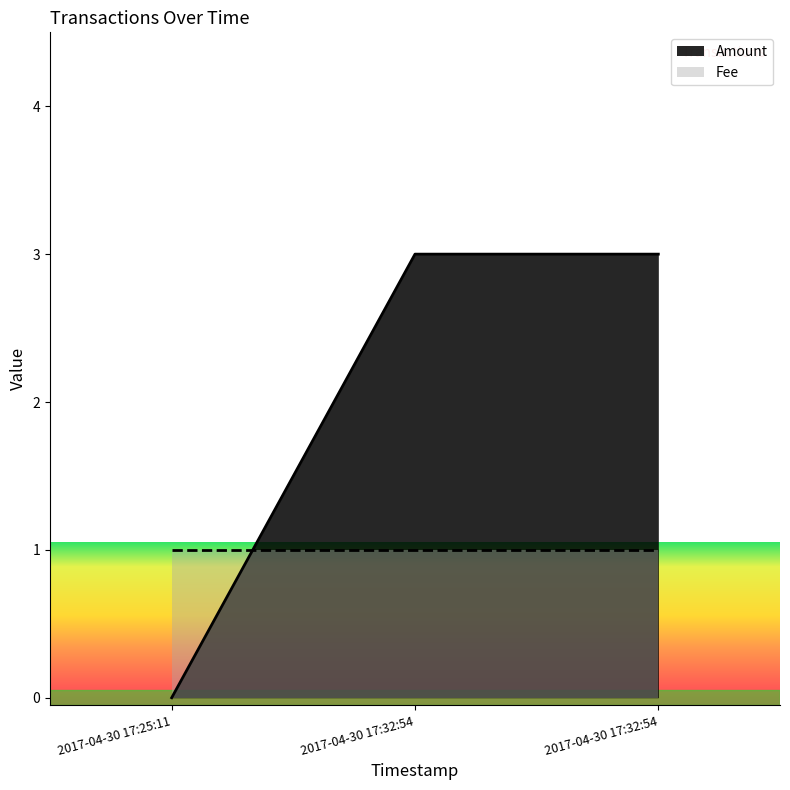

What is the change in value from 2017-04-30 17:25:11 to 2017-04-30 17:32:54?

+3